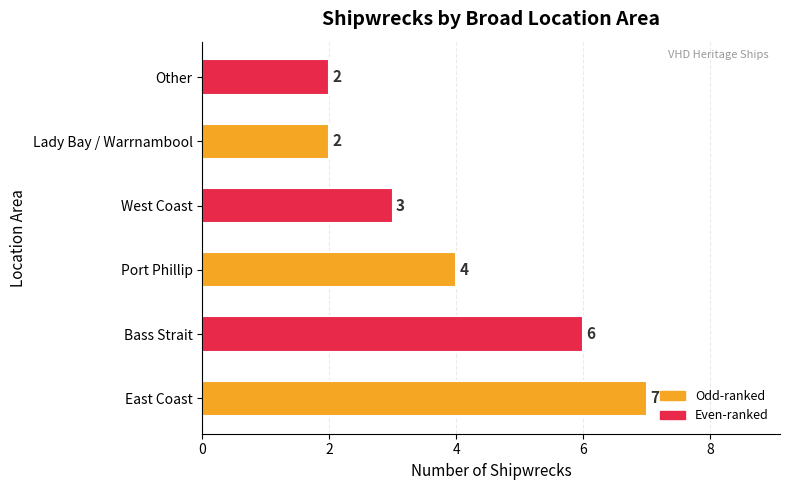

How many values are between 2 and 6?

5